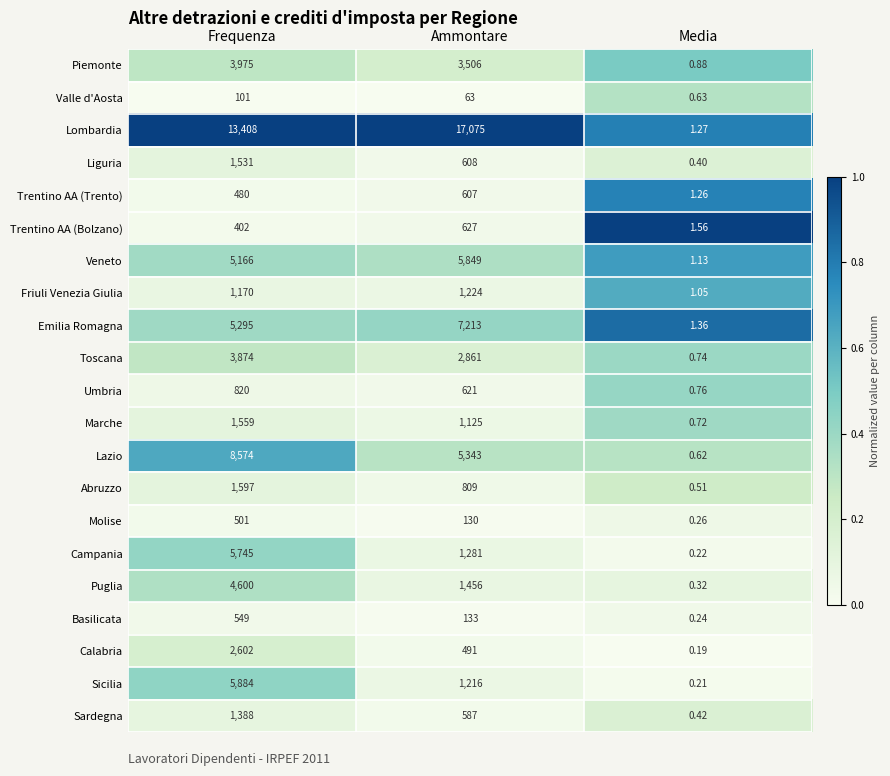

At which label is Friuli Venezia Giulia closest to 612?

Frequenza